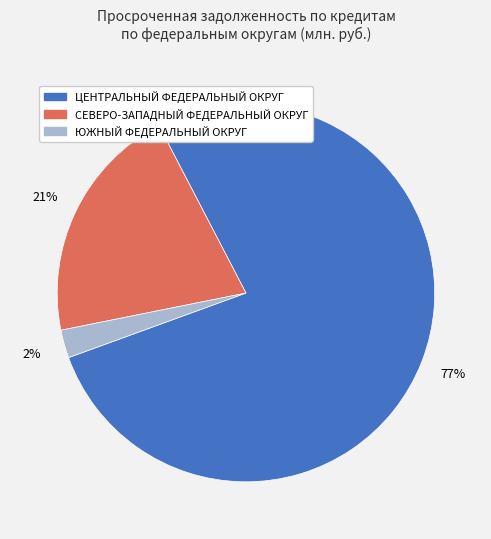

The ЦЕНТРАЛЬНЫЙ ФЕДЕРАЛЬНЫЙ ОКРУГ slice represents 77% of the pie. True or false?

True